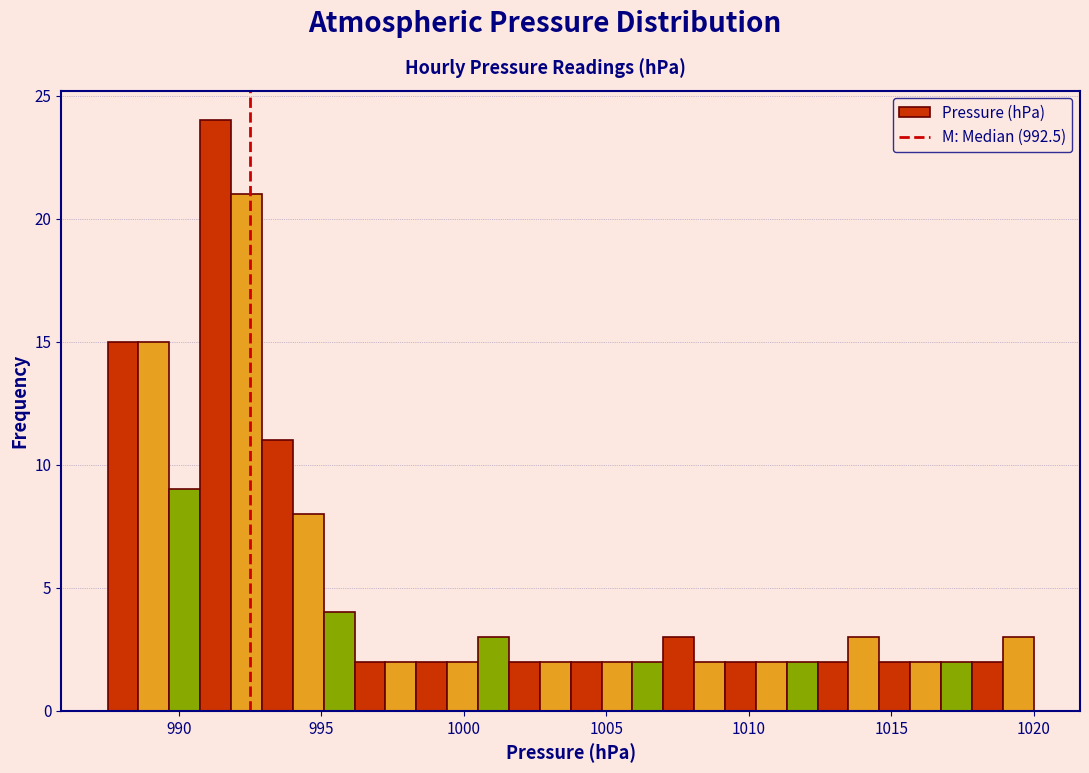

Read against the x-axis, roughly where is the centre of the tallest bar?

991.5